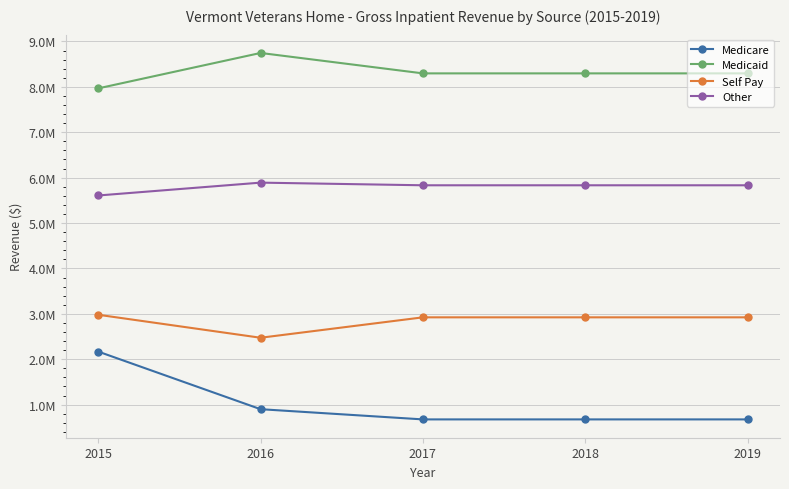

True or false: Medicaid and Self Pay cross at least once.

False